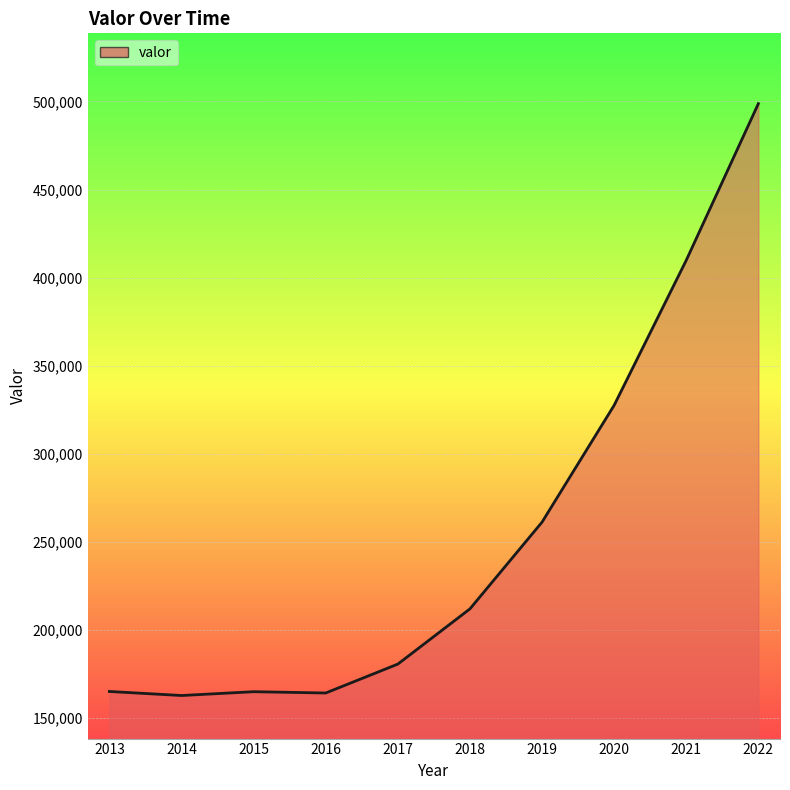

What is the smallest value displayed?

162920